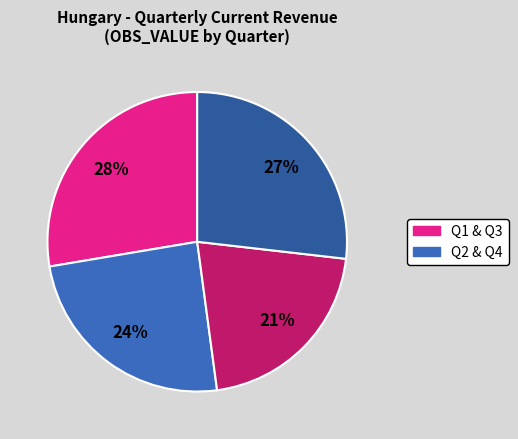

Count the number of slices in the pie.

4